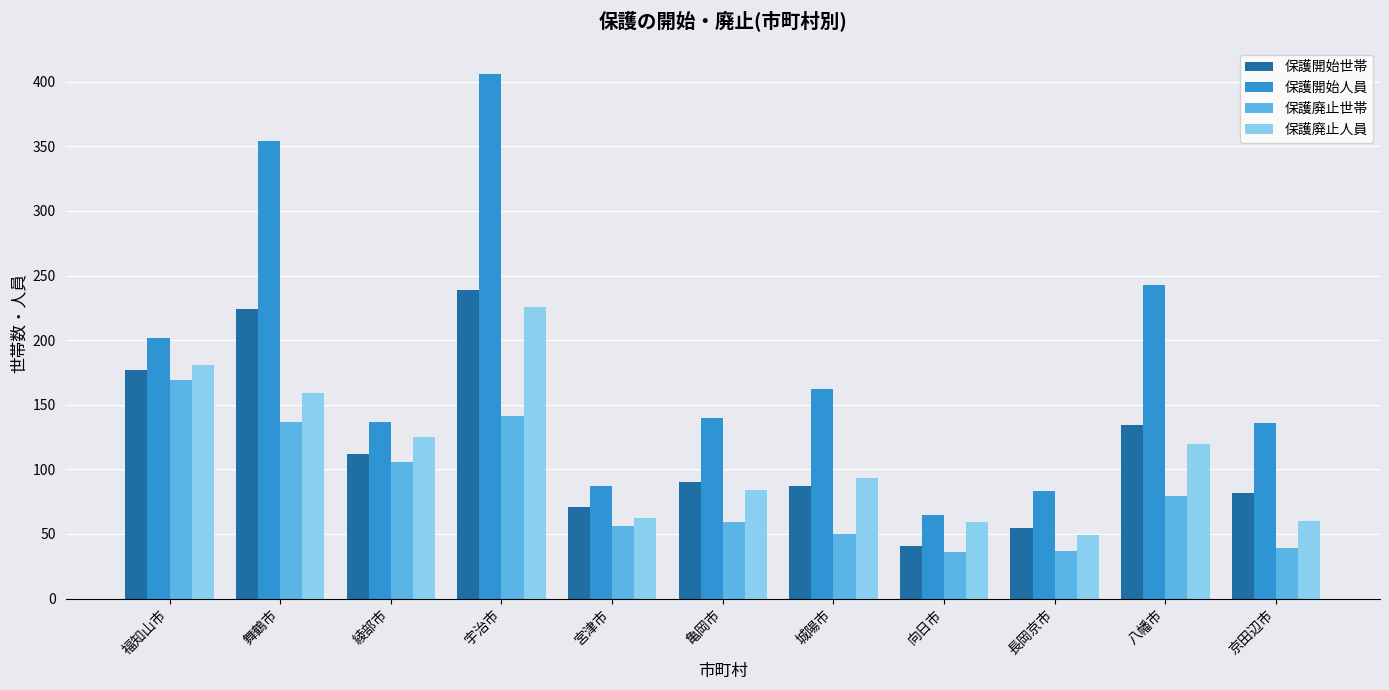

What is the label of the 11th bar from the left?

京田辺市